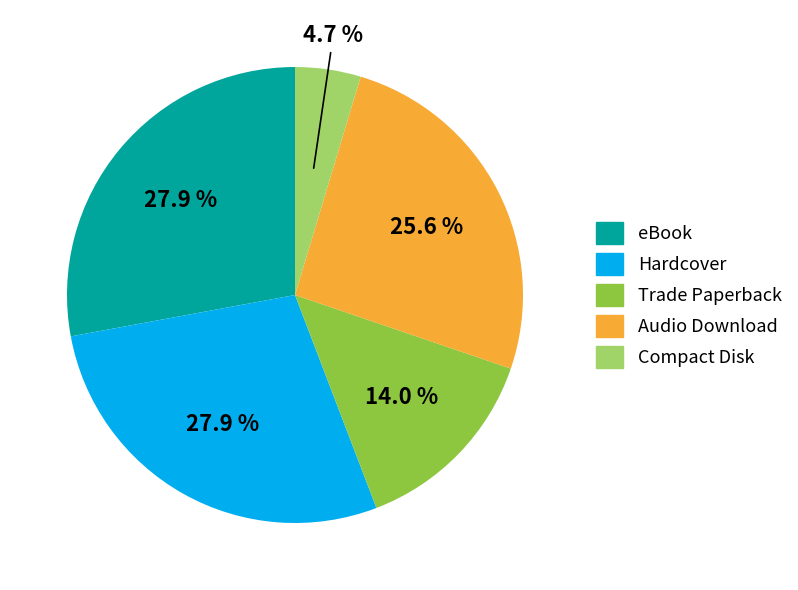

True or false: Audio Download accounts for 26% of the total.

True